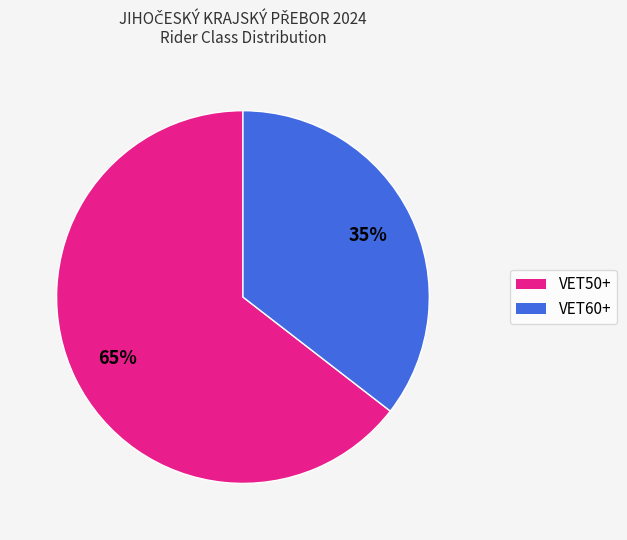

Which category has the smallest portion of the pie?

VET60+